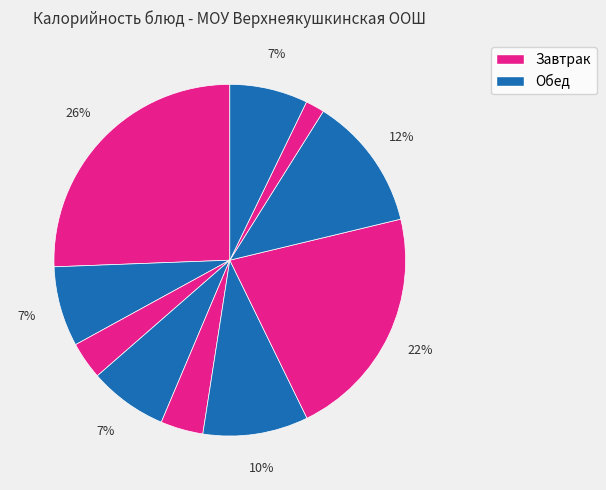

How many slices are in this pie chart?

10